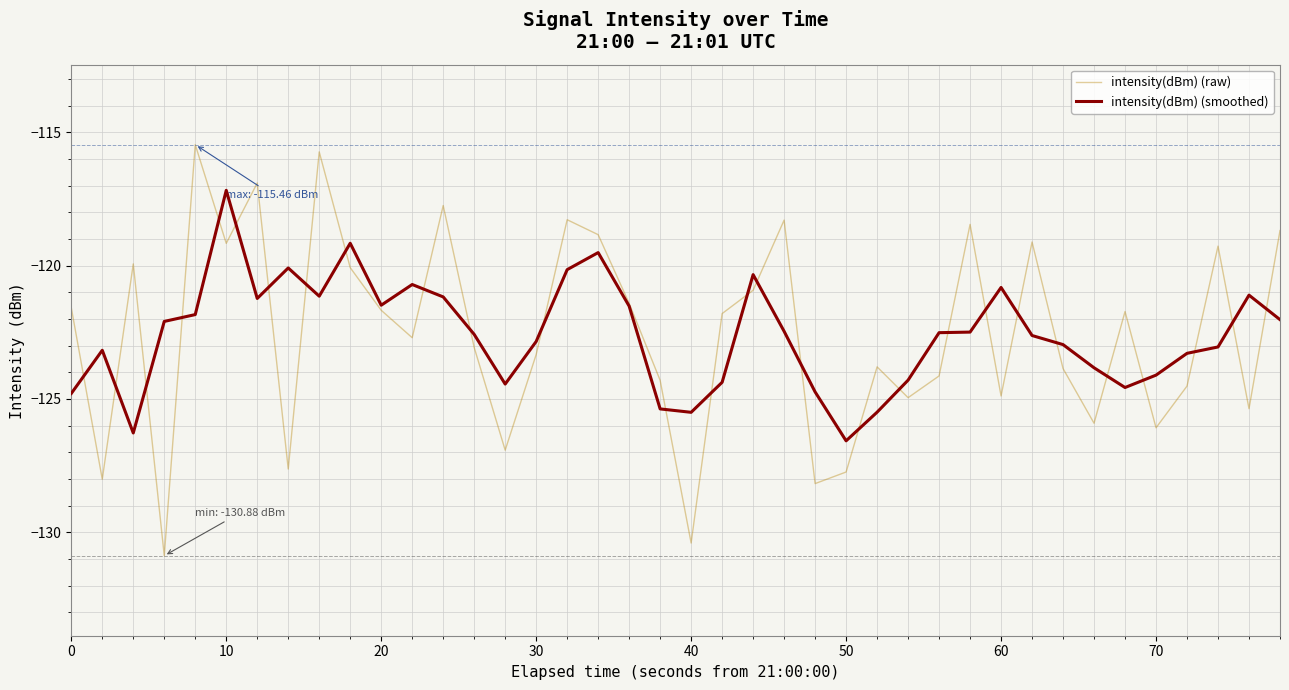

Rank the series by their maximum value, from lowest to highest.

intensity(dBm) (smoothed), intensity(dBm) (raw)